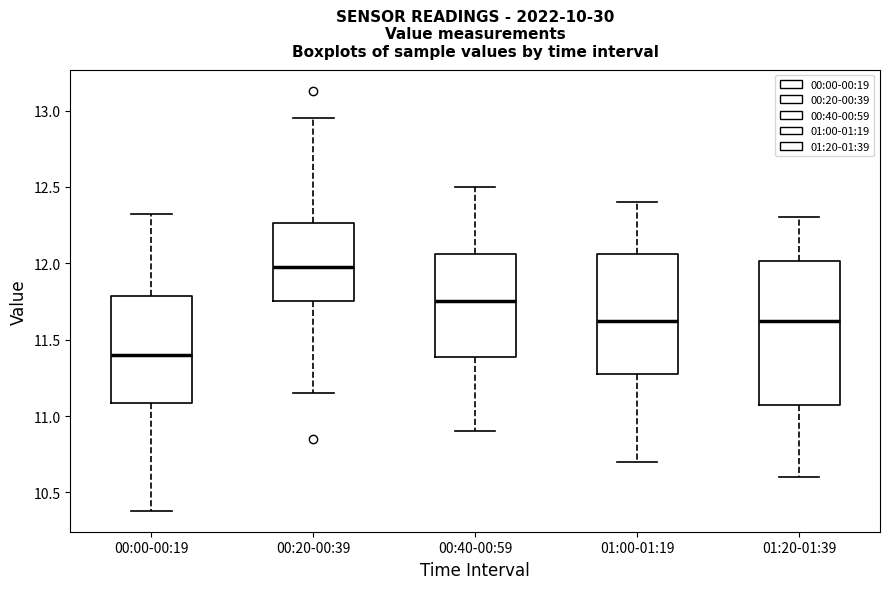

Which box's median line is the lowest?

00:00-00:19